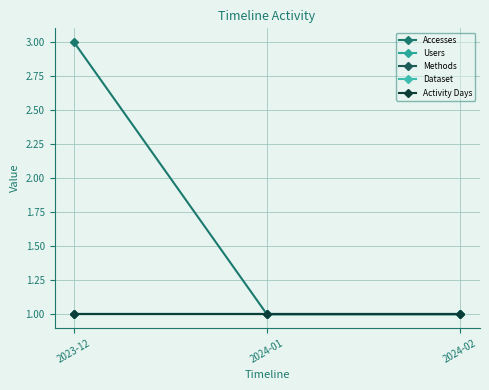

How many categories are shown in the chart?

3